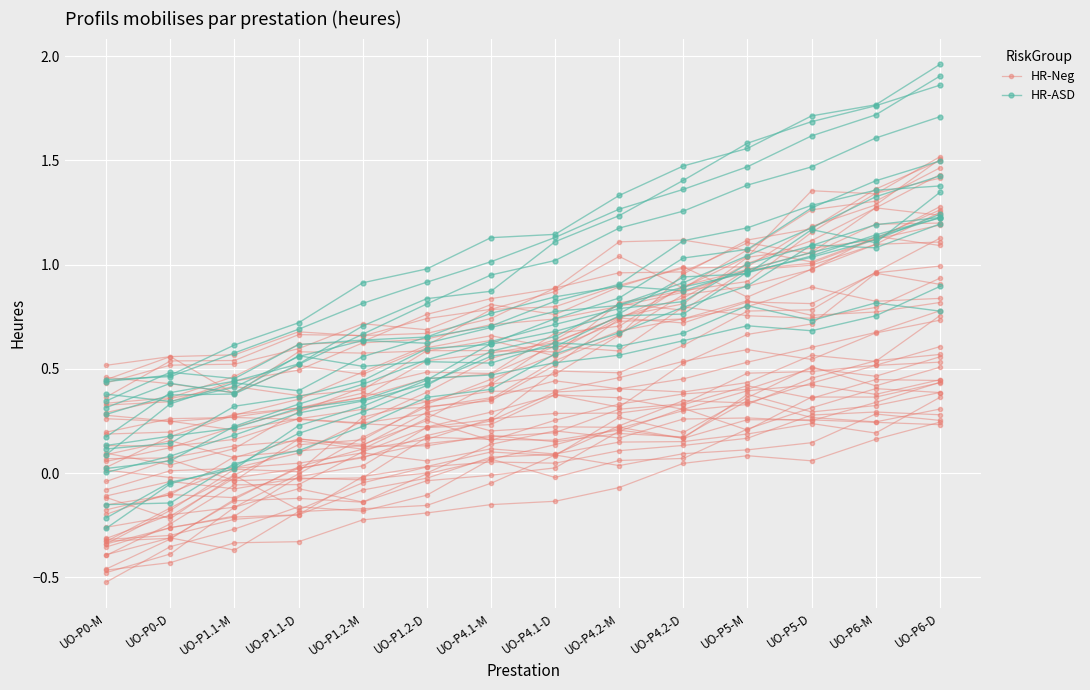

The value of HR-ASD at UO-P0-D is 0.4. True or false?

True